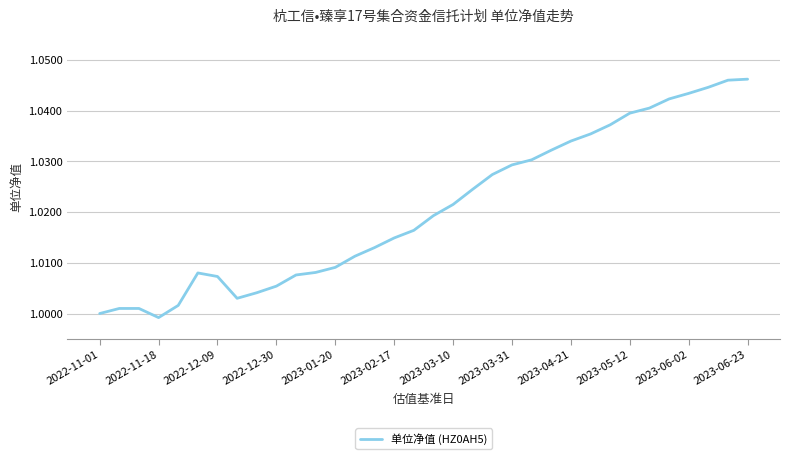

How many lines are shown in the chart?

1